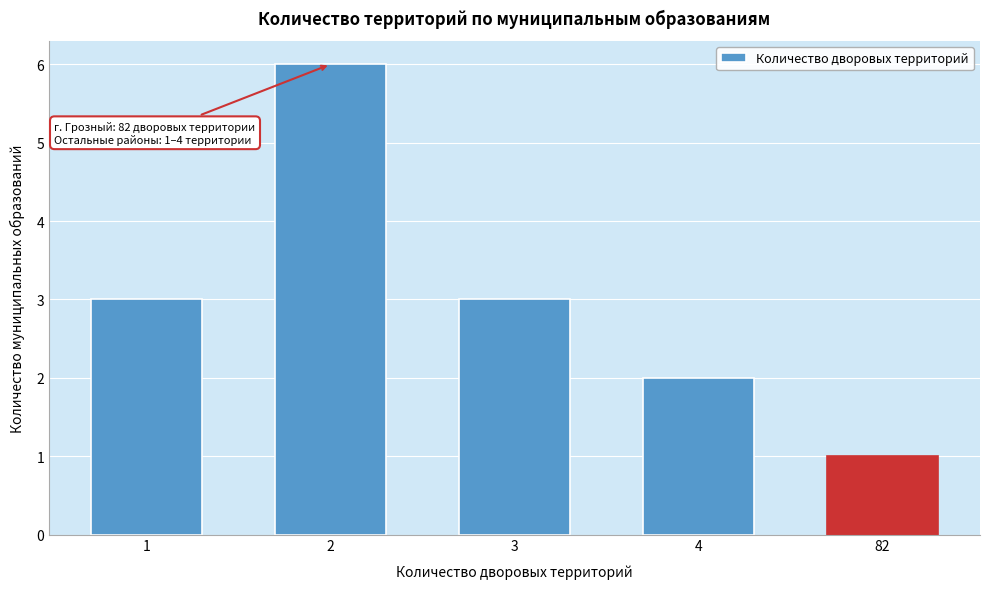

Reading right to left, list all the values displayed in this chart.

82=1	4=2	3=3	2=6	1=3